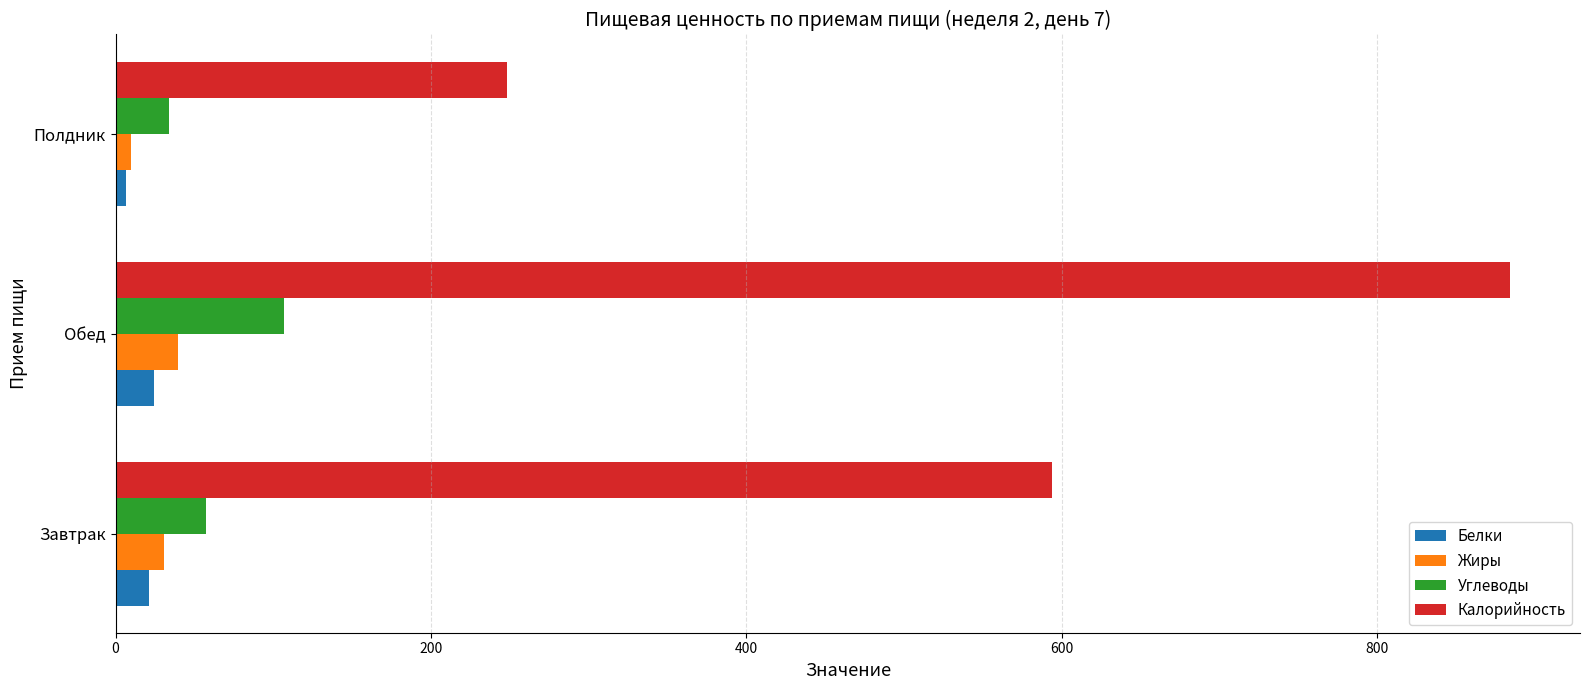

What is the greatest value displayed?

884.5